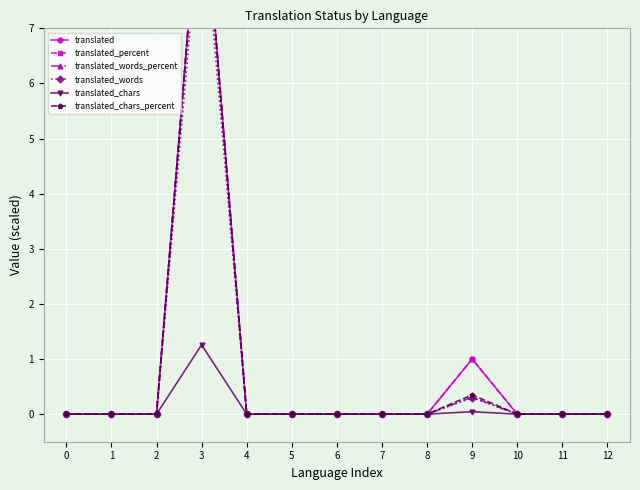

At how many categories does at least one series exceed 6?

1